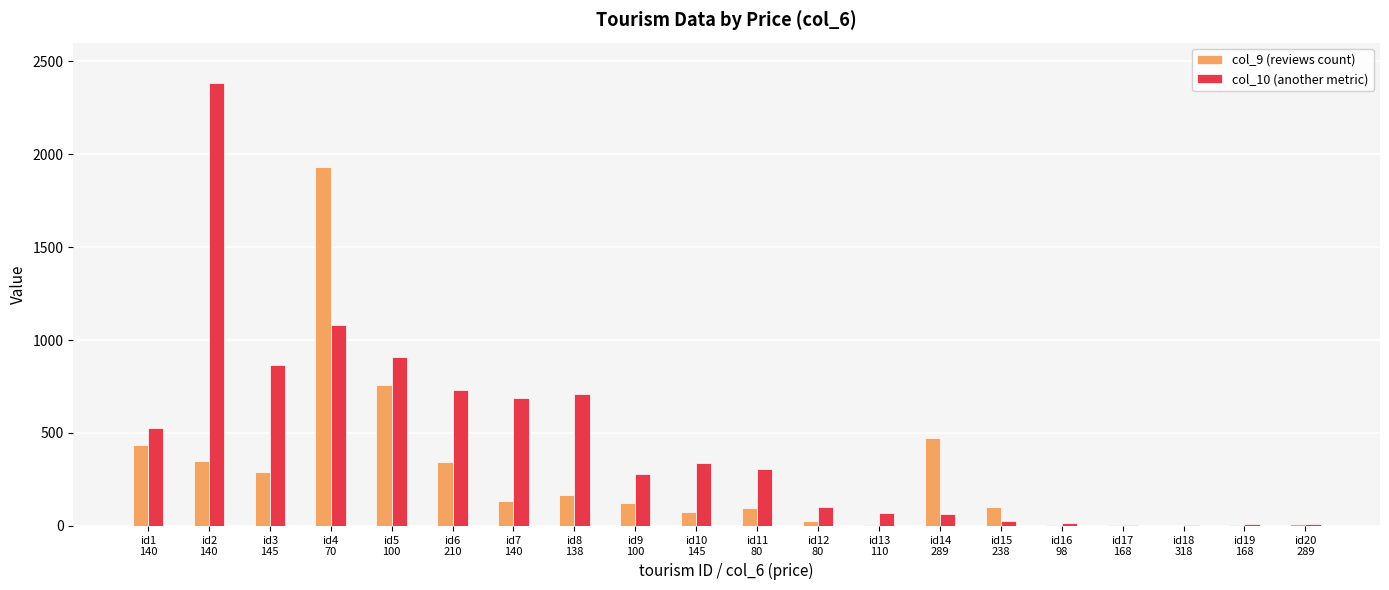

What is the greatest value displayed?

2383